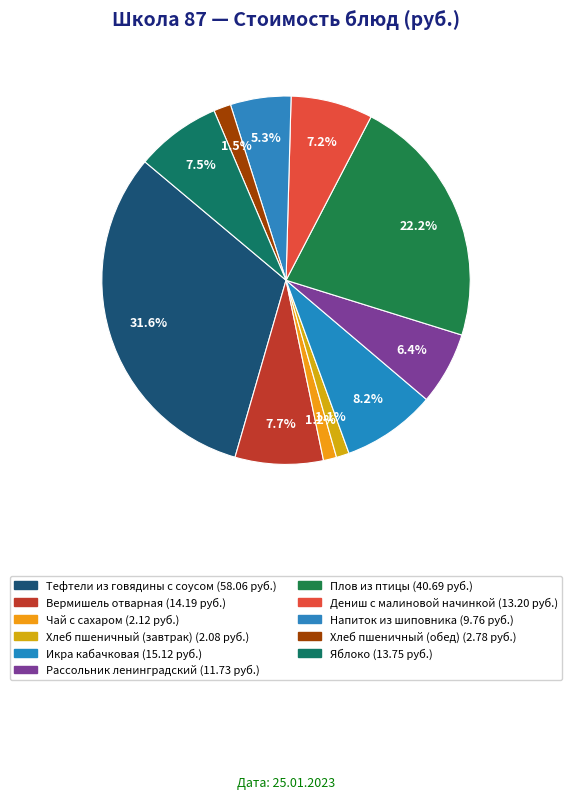

How many slices are in this pie chart?

11